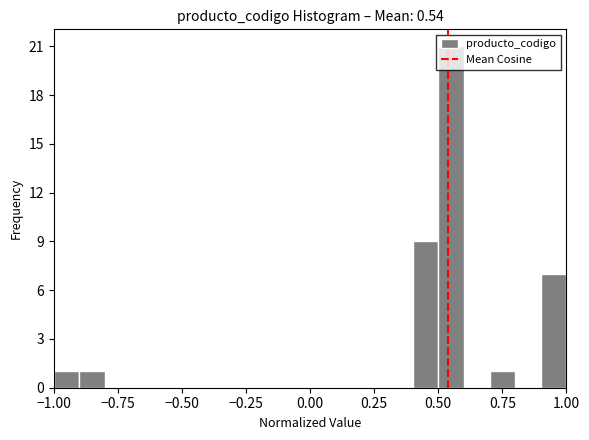

Read against the x-axis, roughly where is the centre of the tallest bar?

0.55